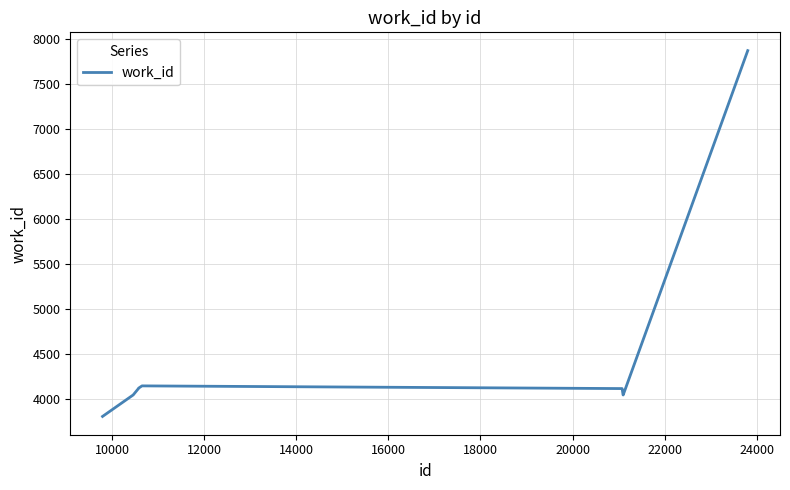

What is the maximum value shown in the chart?

7872